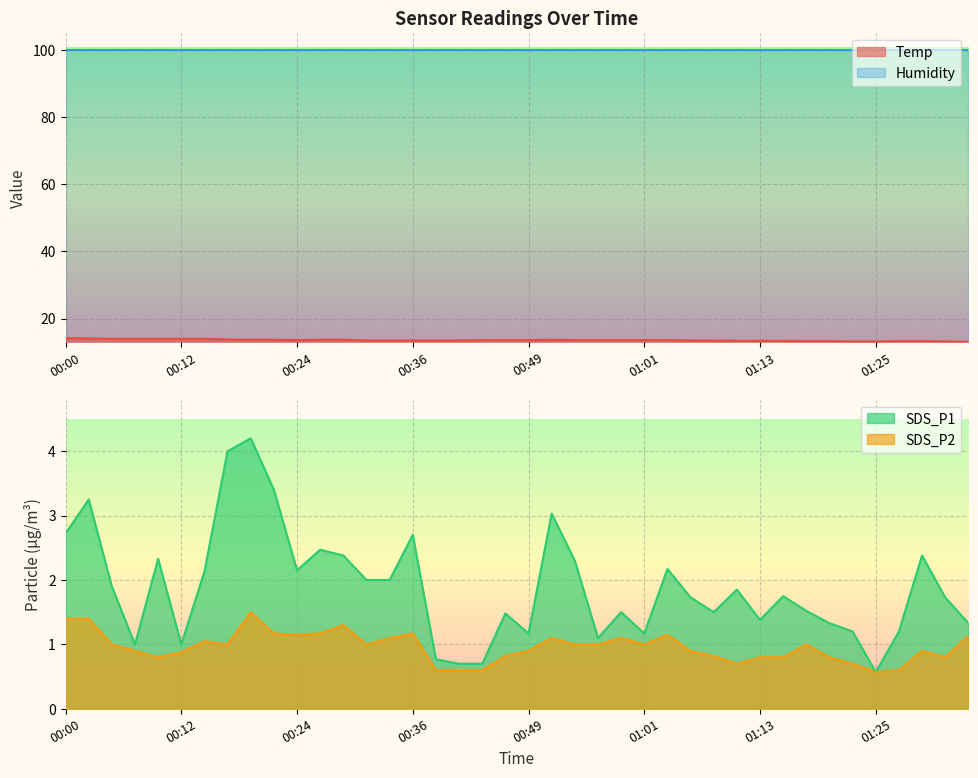

True or false: Humidity and Temp intersect in this chart.

False